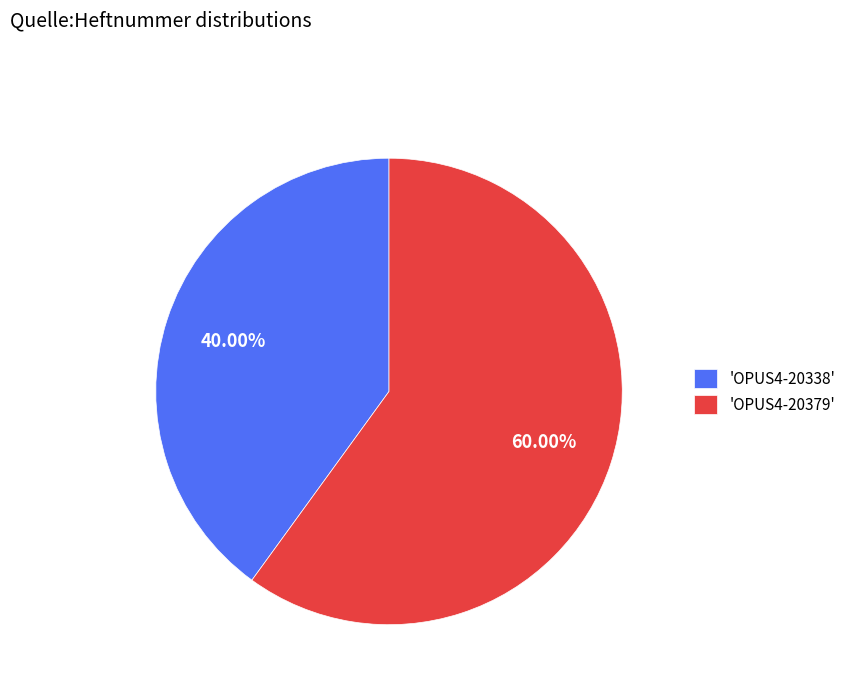

Approximately how many times larger is the value at 'OPUS4-20379' compared to 'OPUS4-20338'?

1.5